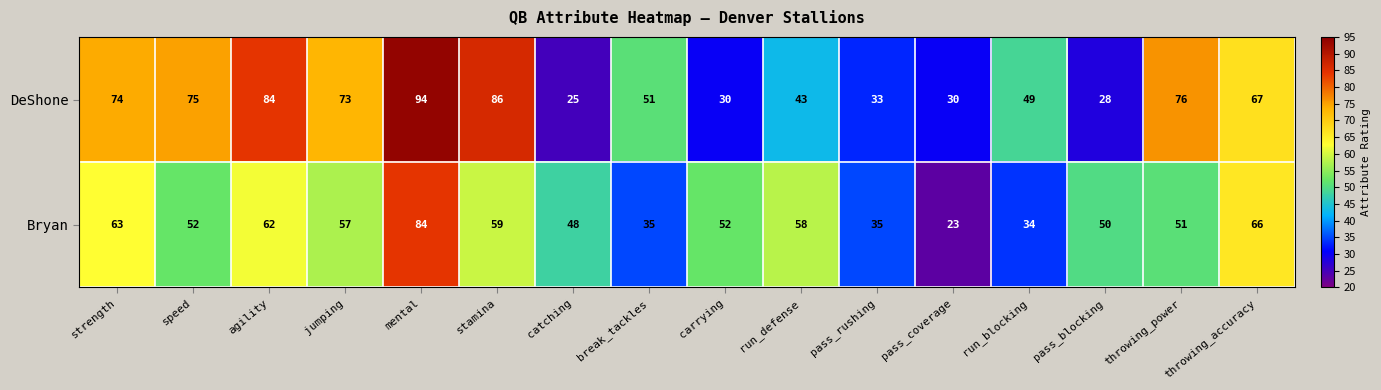

What is the difference between the maximum and second lowest values in the DeShone series?

66